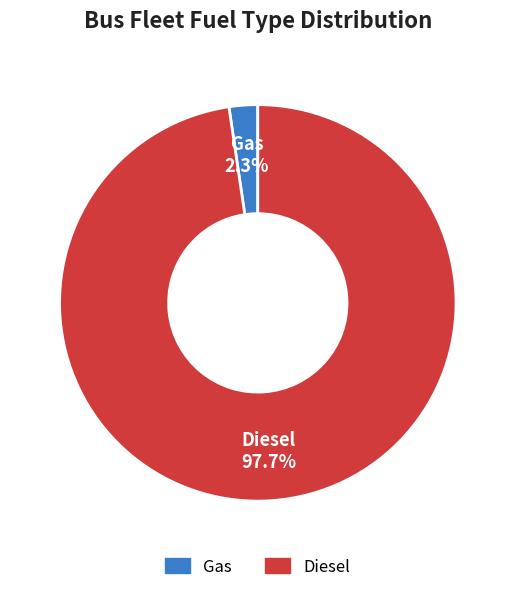

Does any single category account for the majority?

Yes